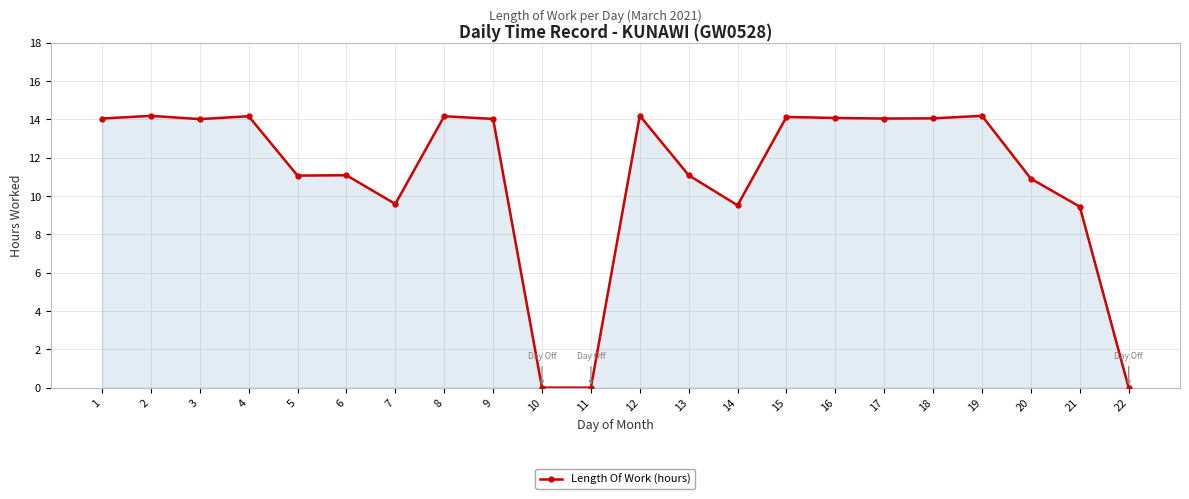

What is the change in value from 10 to 15?

+14.1